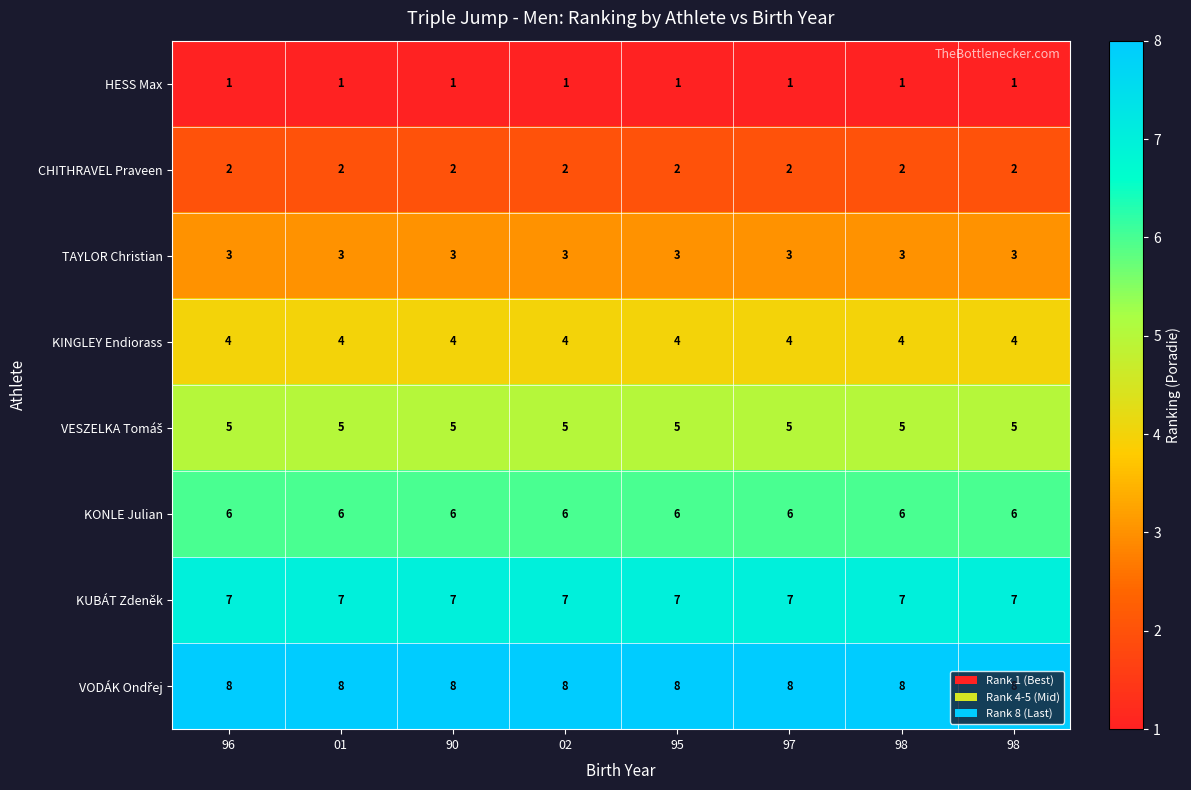

At which category does the chart reach its peak across all series?

96